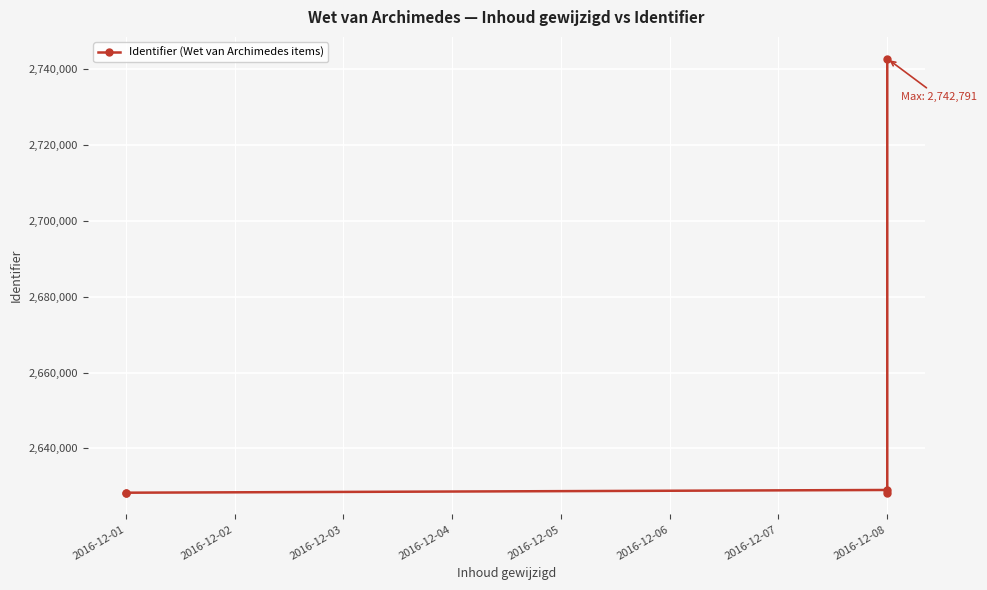

How many lines are shown in the chart?

1